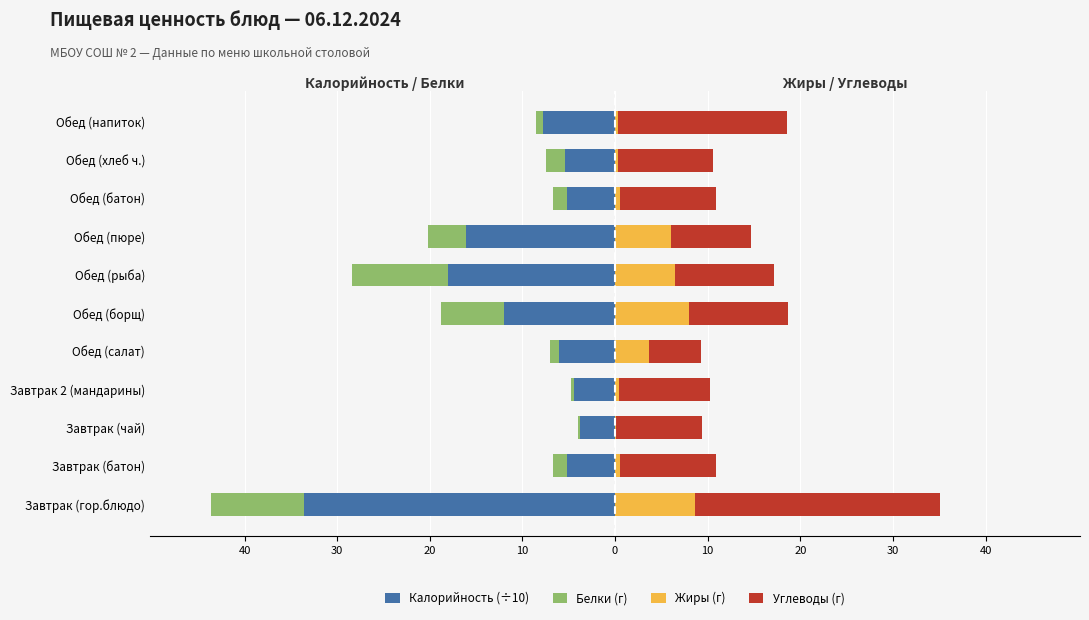

True or false: Калорийность (÷10) has a value of -33.6 at 40.

True